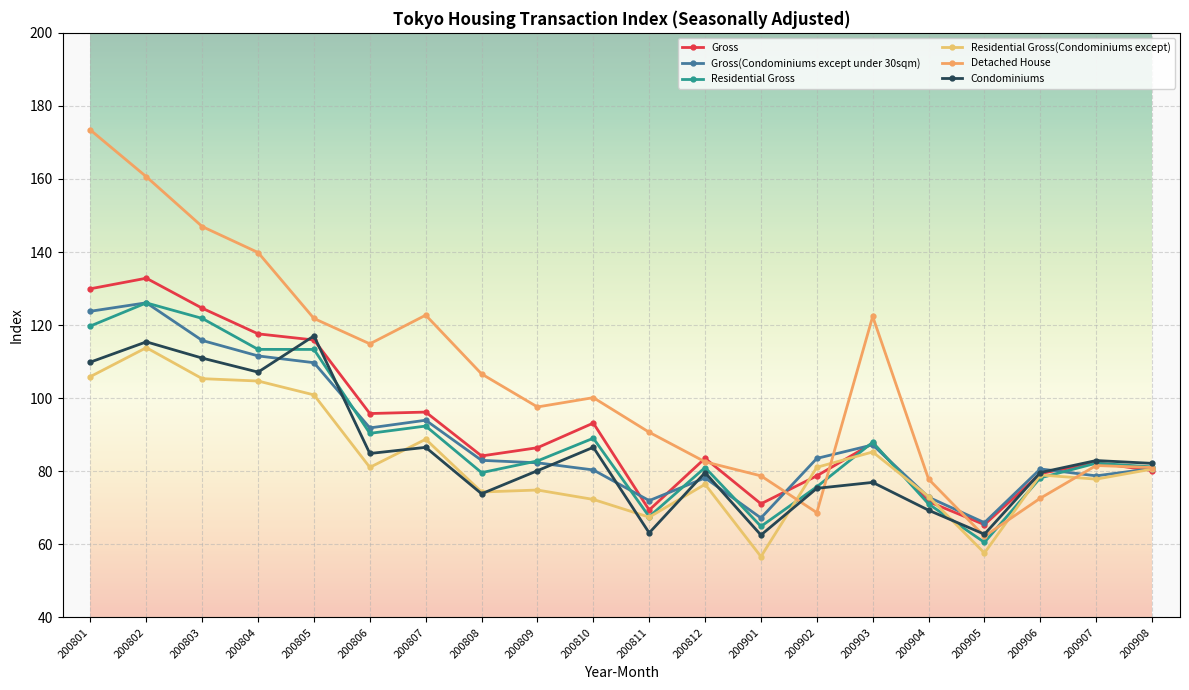

How many lines are shown in the chart?

6